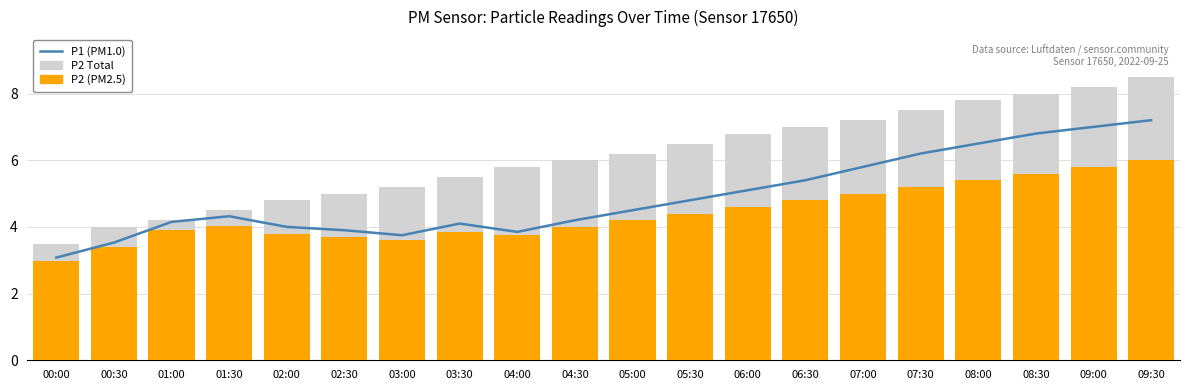

At 02:30, list the series in order from smallest to largest.

P2, P1, P2 Total